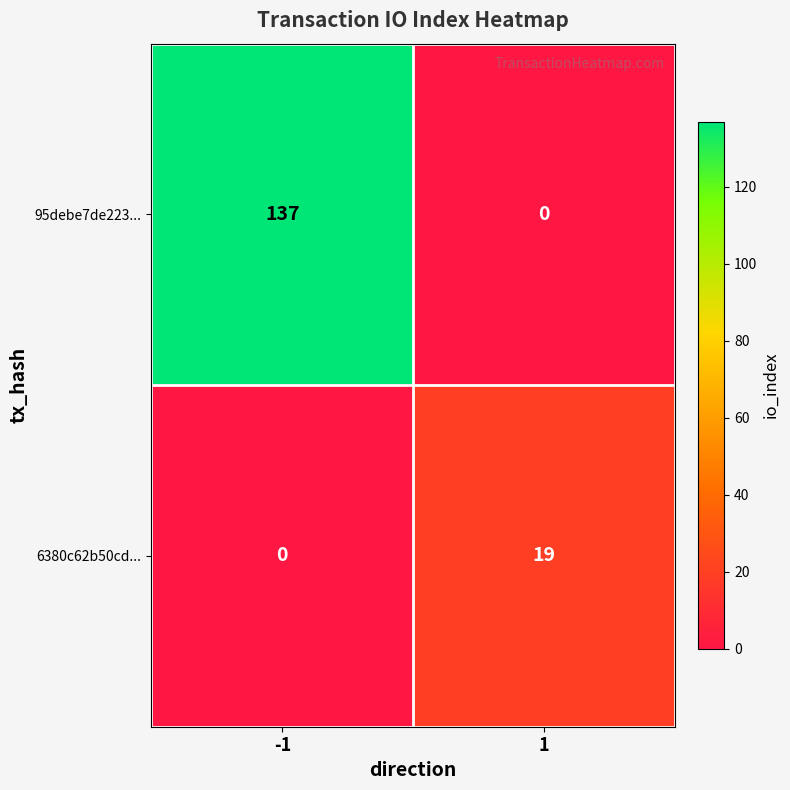

List the series in order of their overall mean, highest first.

95debe7de223..., 6380c62b50cd...